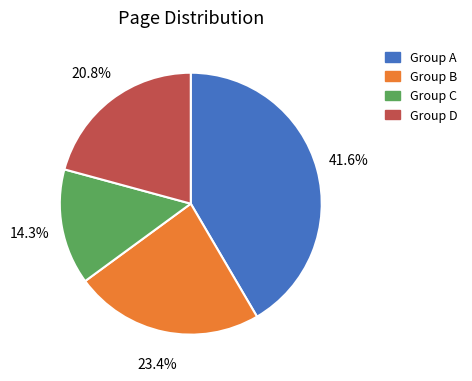

Is there a majority slice in this chart?

No